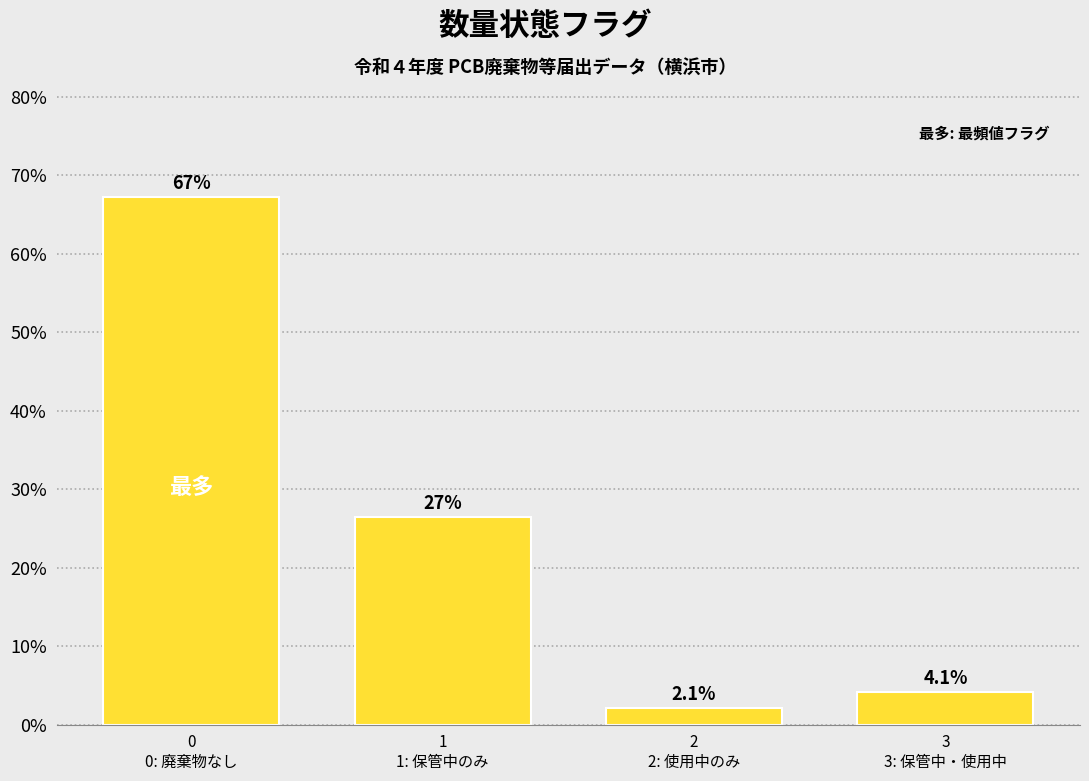

Reading left to right, transcribe all the data shown in this chart.

67.2	26.5	2.1	4.1